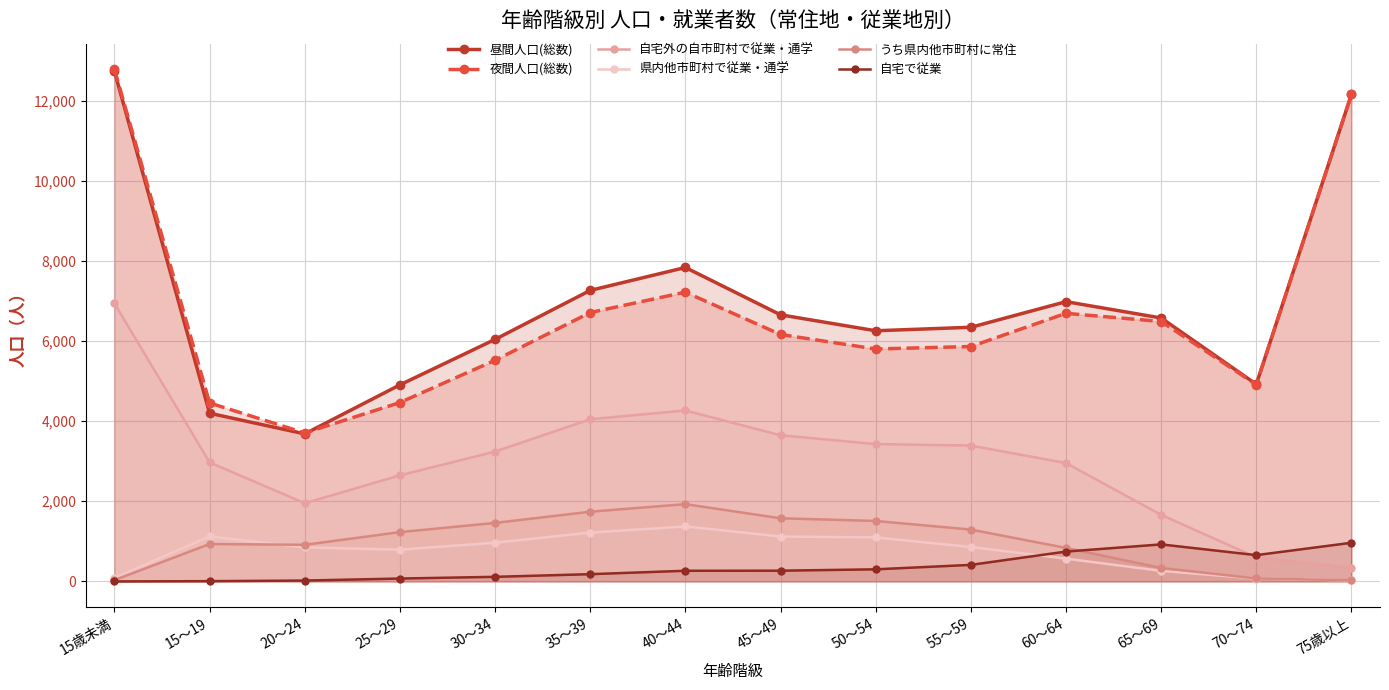

Does the chart display data point markers on the line(s)?

Yes